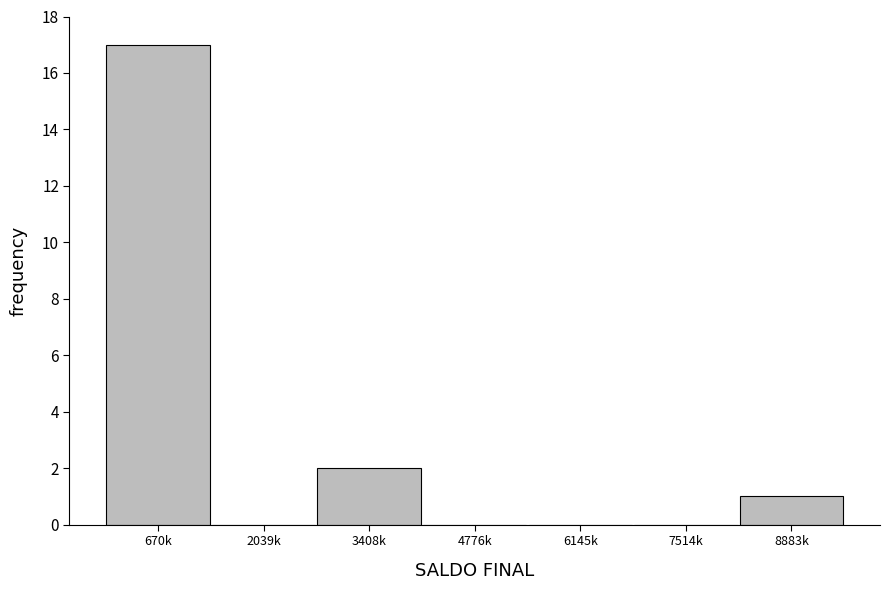

Reading left to right, transcribe all the data shown in this chart.

670k=17	2039k=0	3408k=2	4776k=0	6145k=0	7514k=0	8883k=1